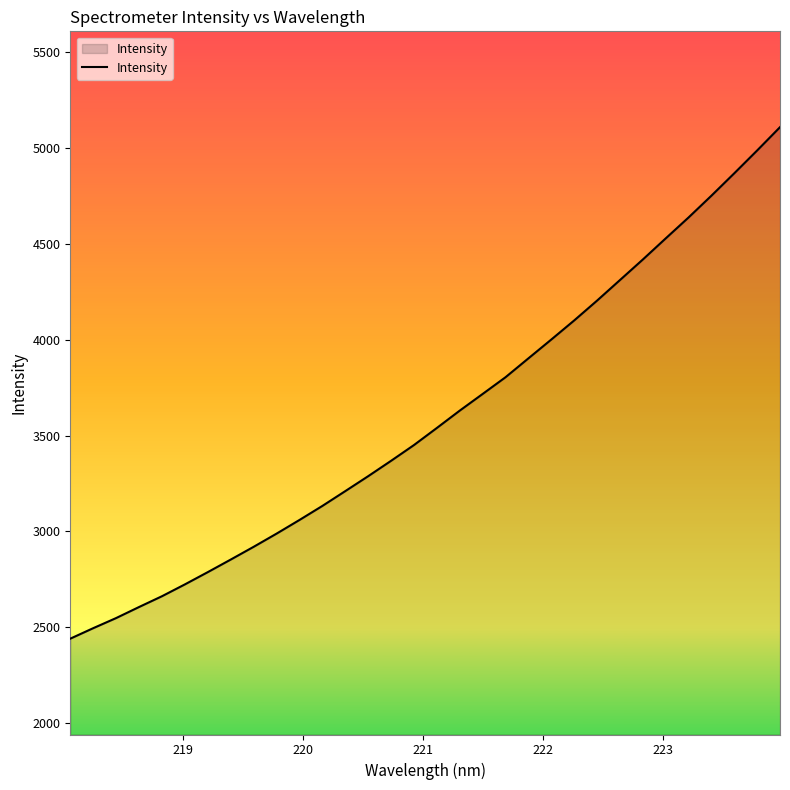

How many values exceed 3539?

16